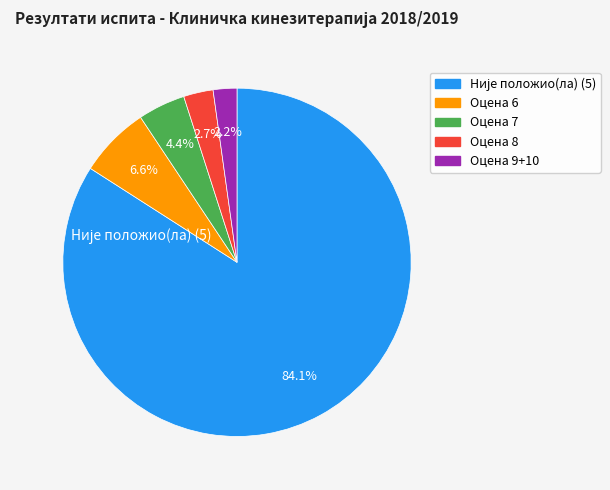

True or false: Оцена 6 accounts for 7% of the total.

True